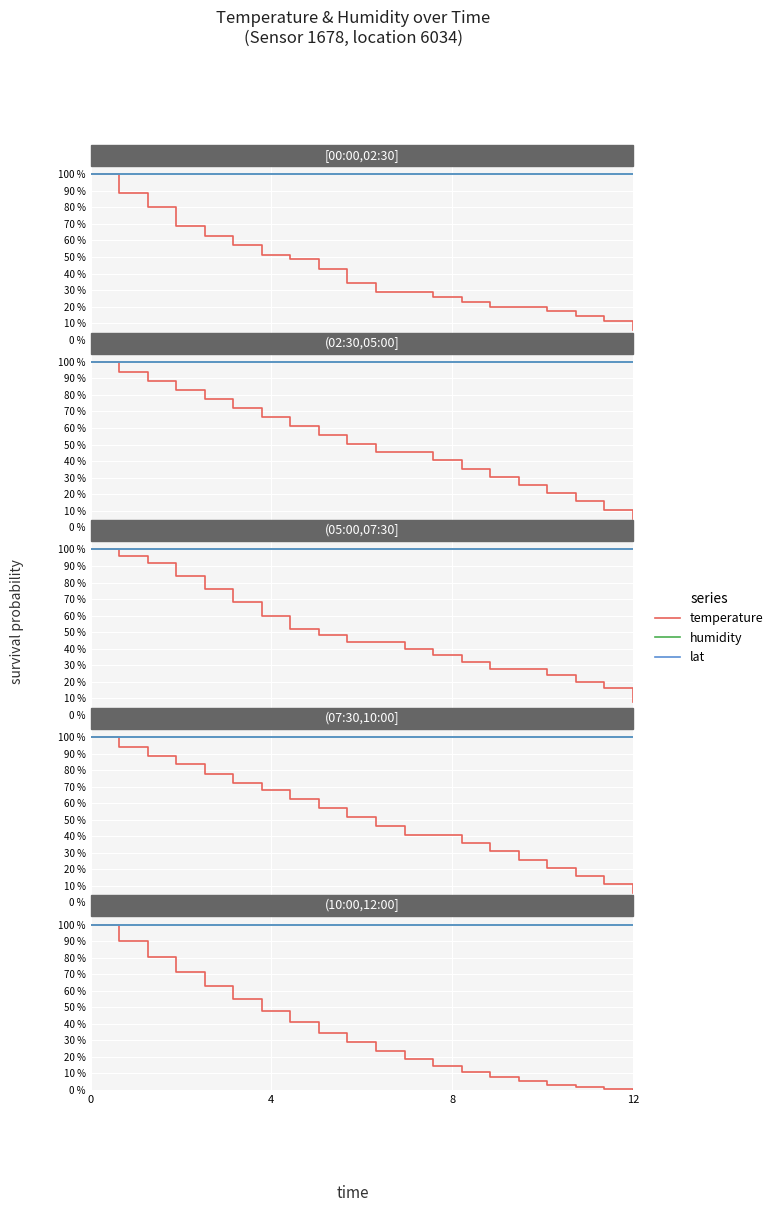

What is the value of the lat point at the 11th from the left?

1.0